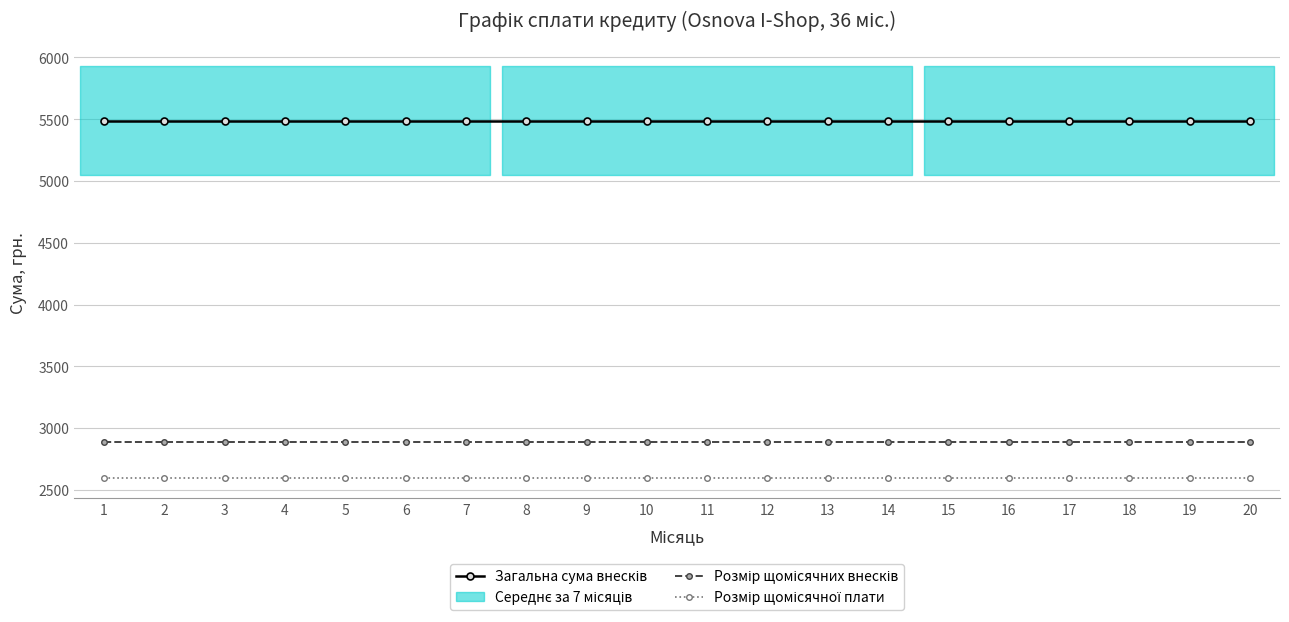

True or false: Розмір щомісячних внесків and Розмір щомісячної плати cross at least once.

False